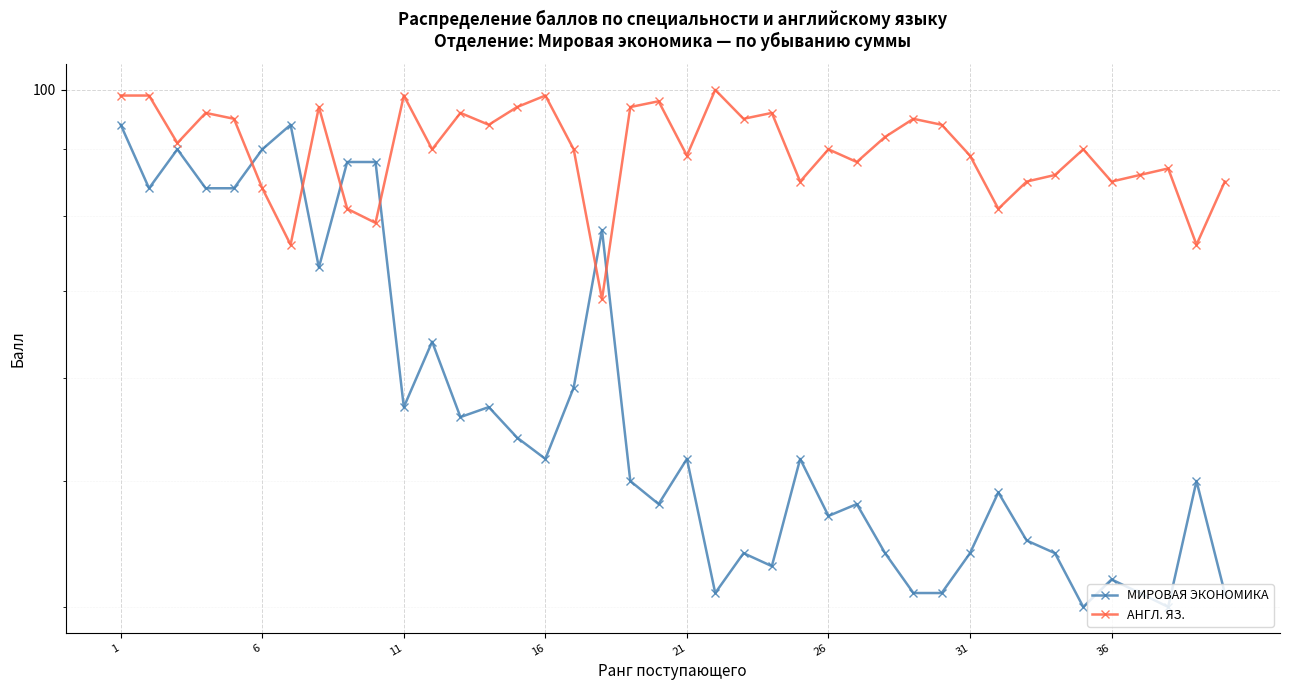

What are all the series names shown in the legend?

МИРОВАЯ ЭКОНОМИКА, АНГЛ. ЯЗ.